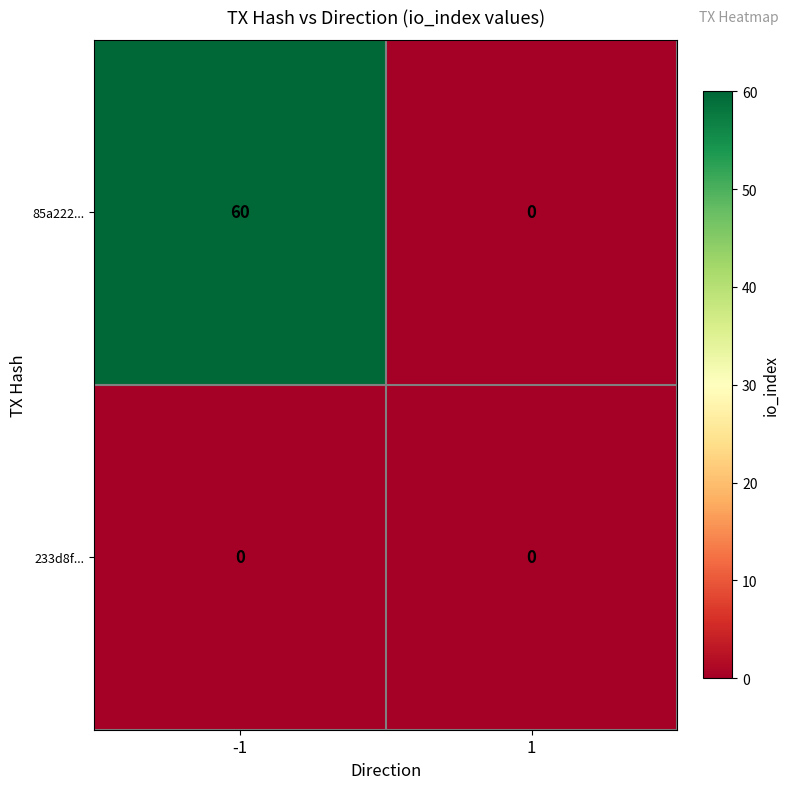

Which series has the widest spread of values?

85a222...